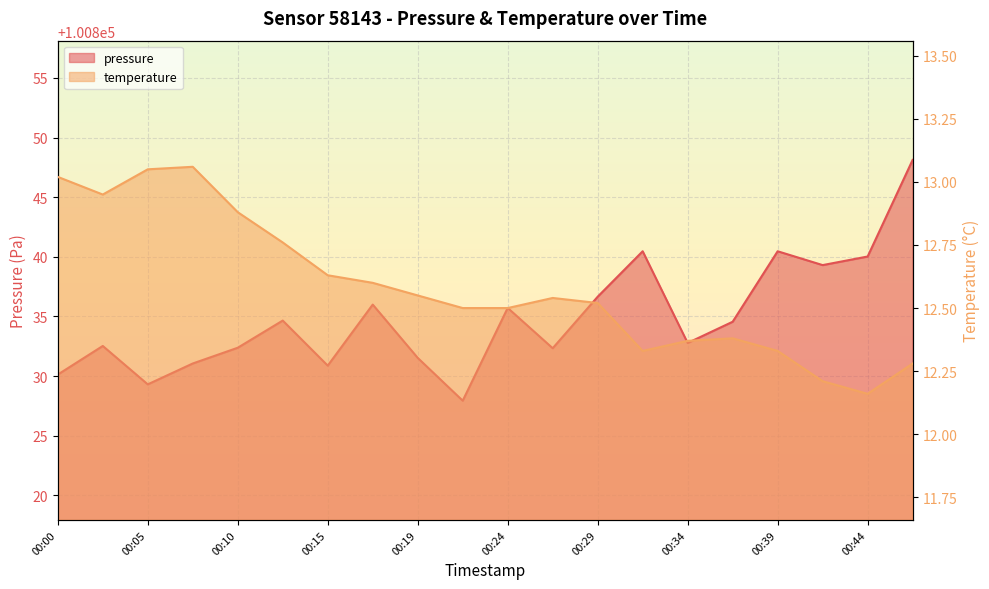

At 00:27, list the series in order from smallest to largest.

temperature, pressure